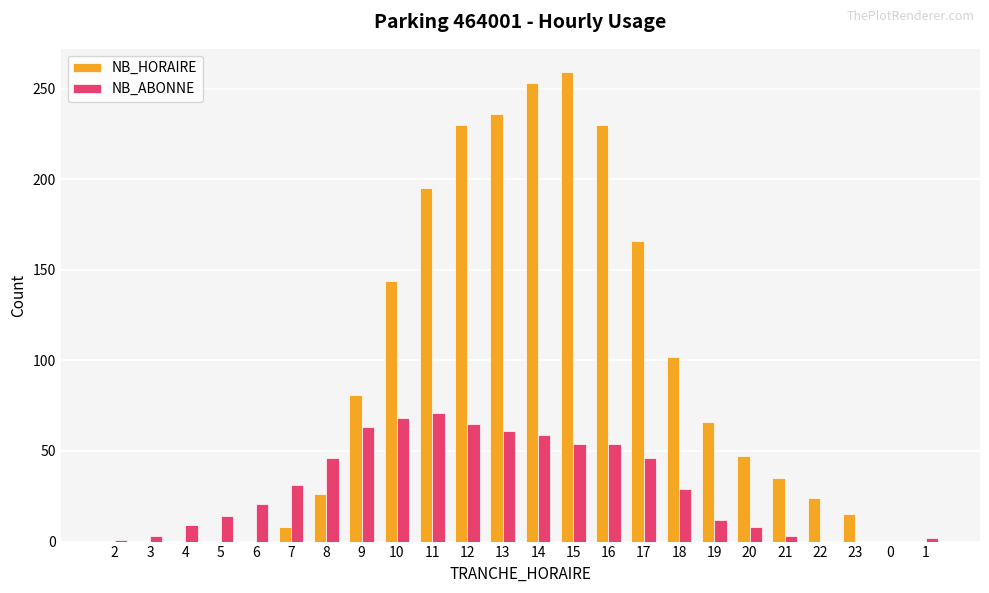

Which category has the highest value across all series?

15